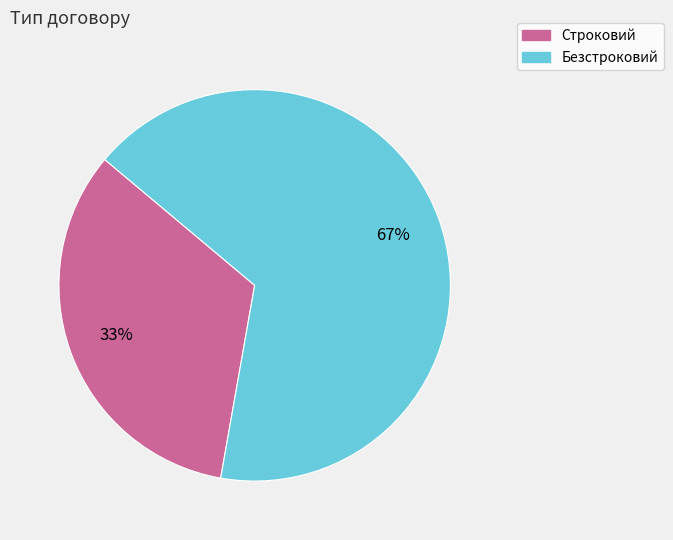

The Строковий slice represents 26% of the pie. True or false?

False